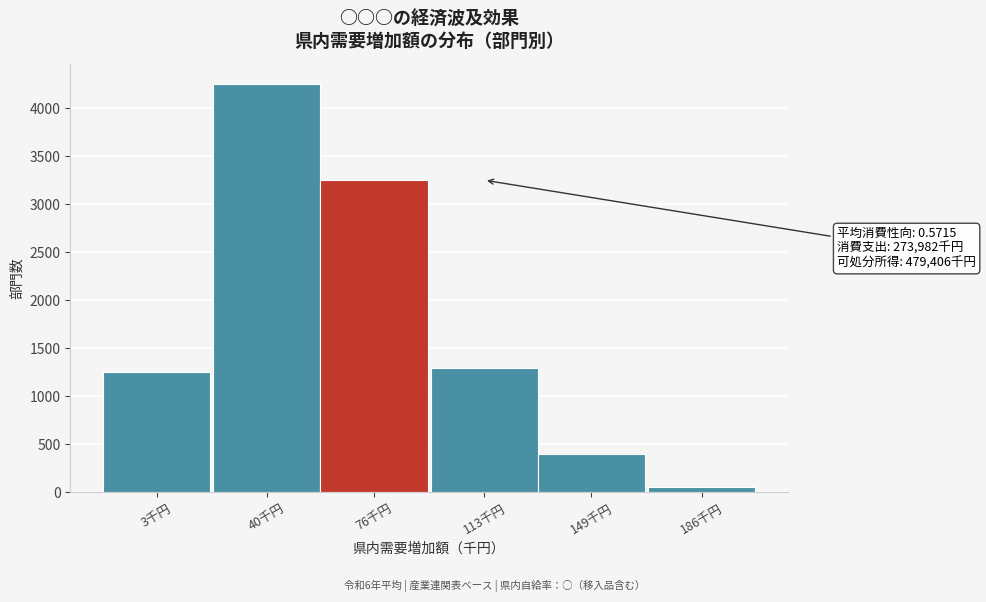

Reading left to right, transcribe all the data shown in this chart.

1257.3	4252.0	3251.9	1300.7	400.1	57.2